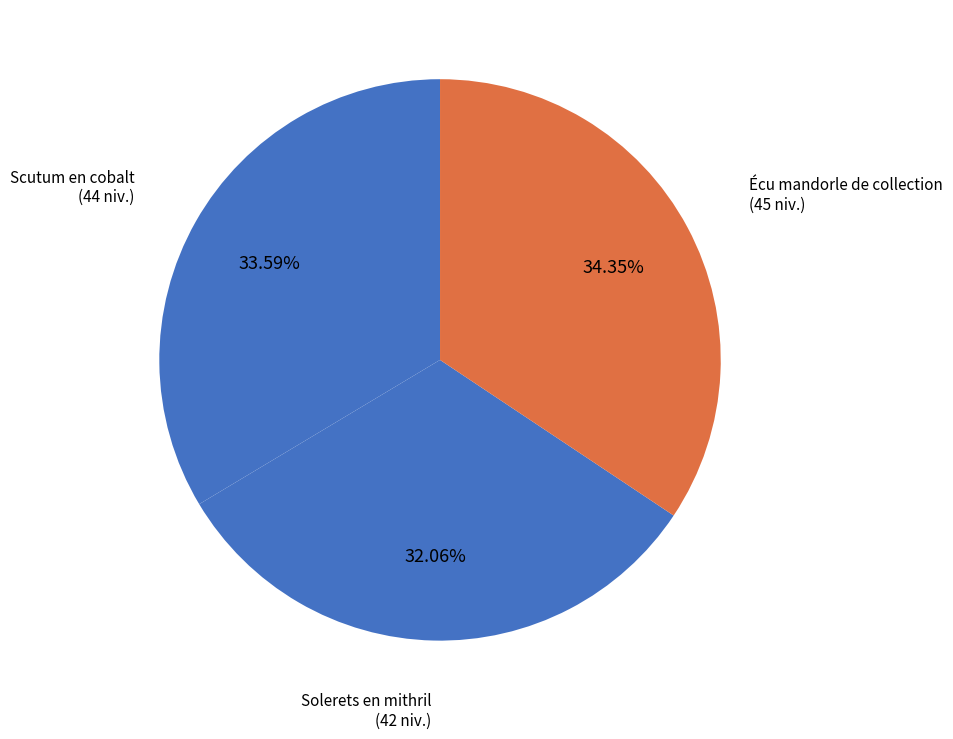

Which category has the biggest portion of the pie?

Écu mandorle de collection